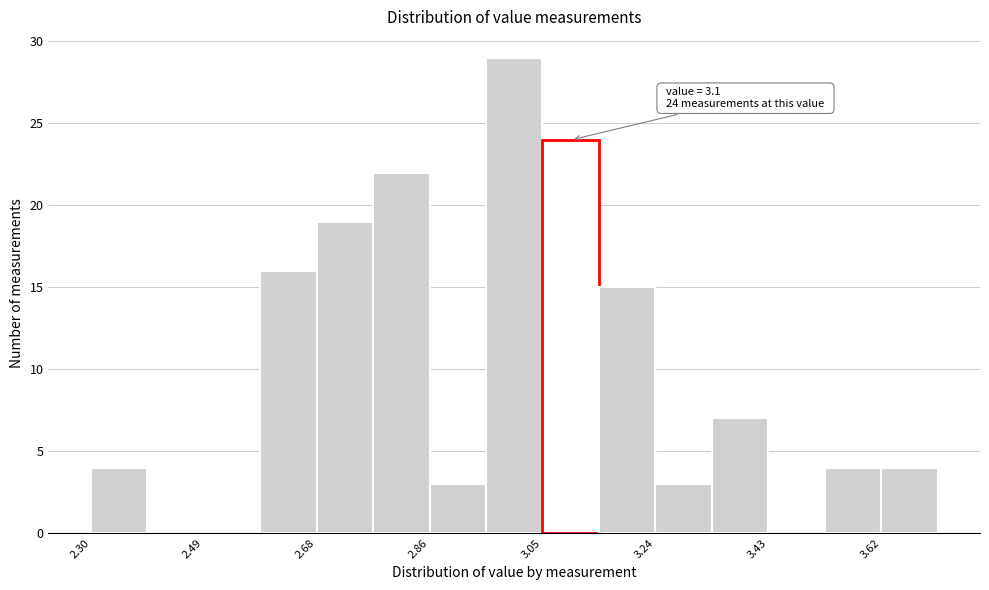

Over which range of the x-axis is the bar tallest?

2.958 to 3.052